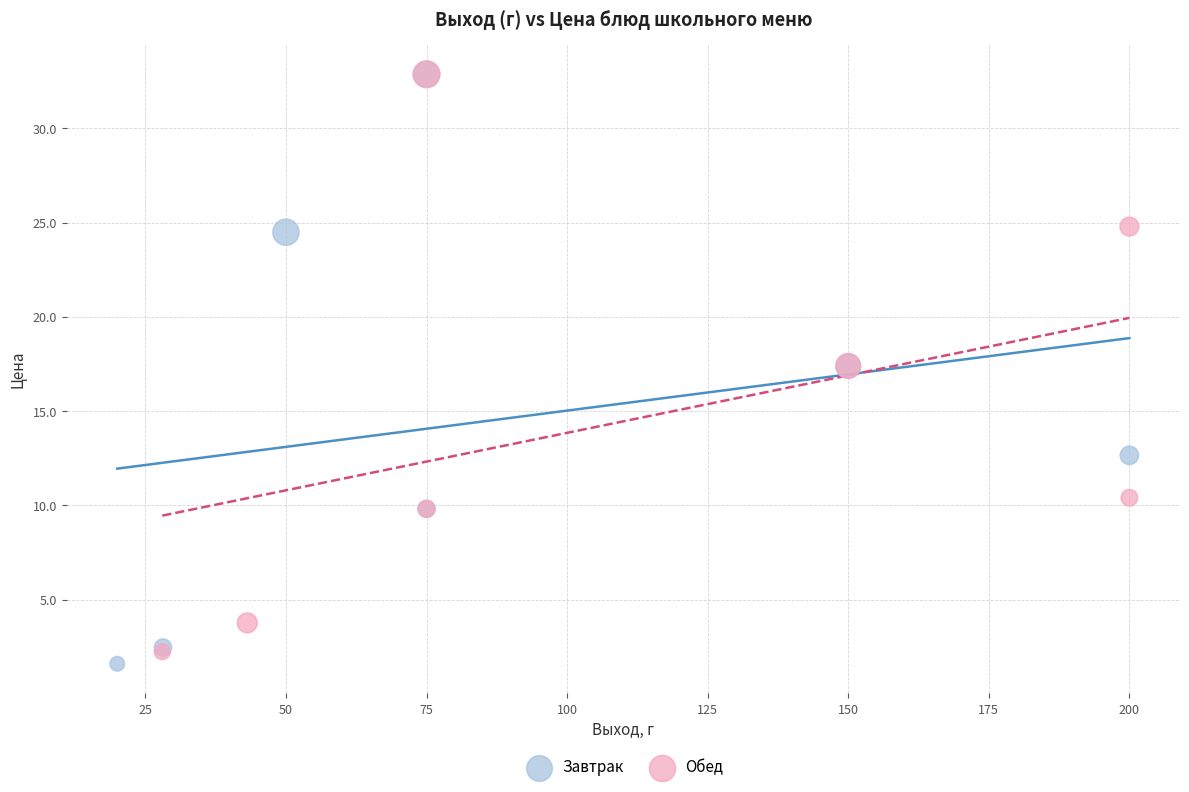

Which series has the widest spread of Y values?

Завтрак